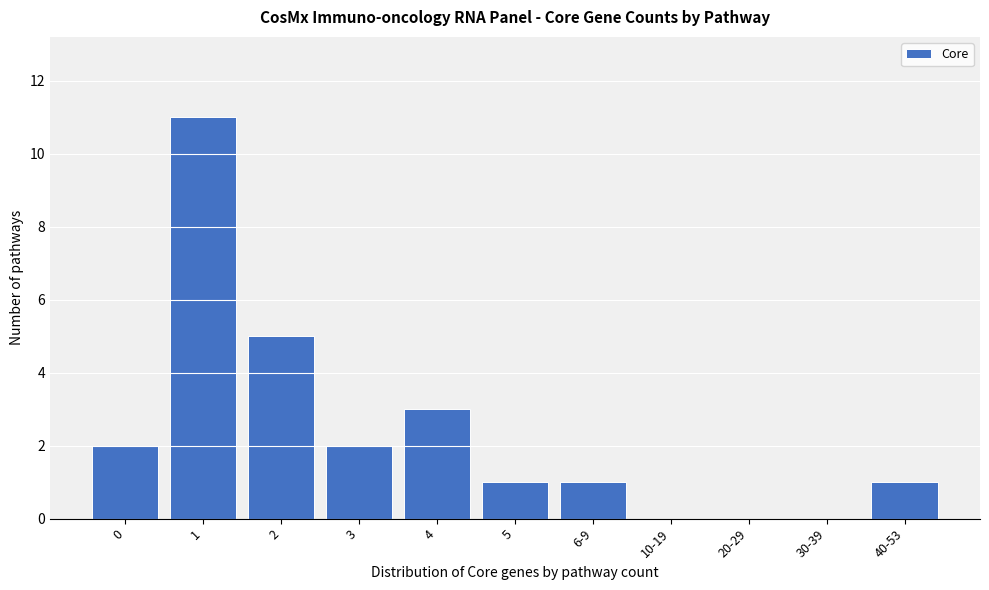

Reading left to right, what are all the values shown in this chart?

0=2	1=11	2=5	3=2	4=3	5=1	6-9=1	10-19=0	20-29=0	30-39=0	40-53=1